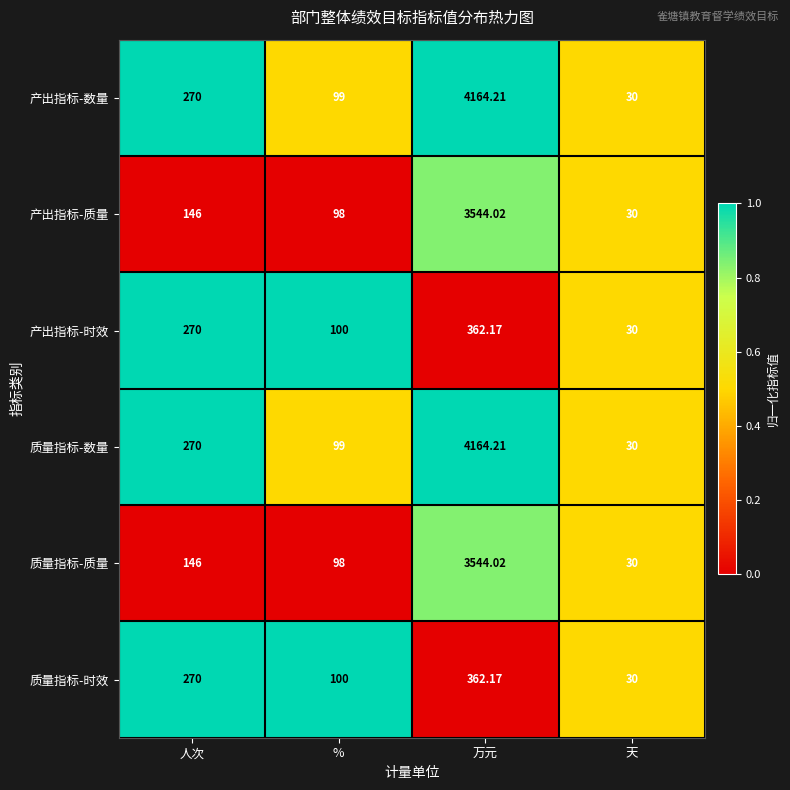

What is the total value across all series at 天?

180.0